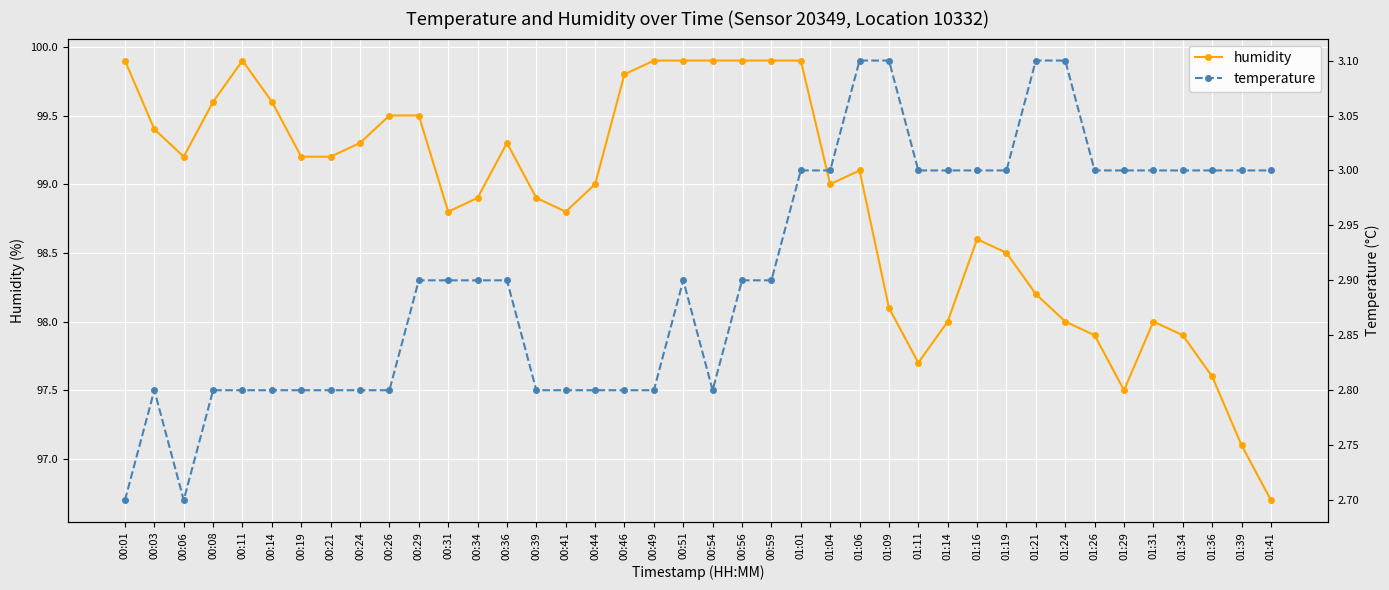

What is the label of the 26th point from the left?

01:06